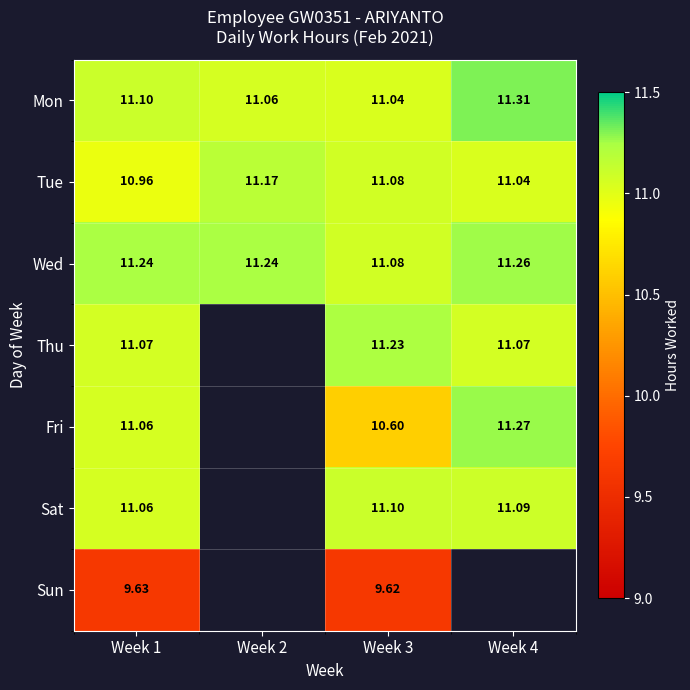

Where is Tue nearest to the value 11?

Week 1